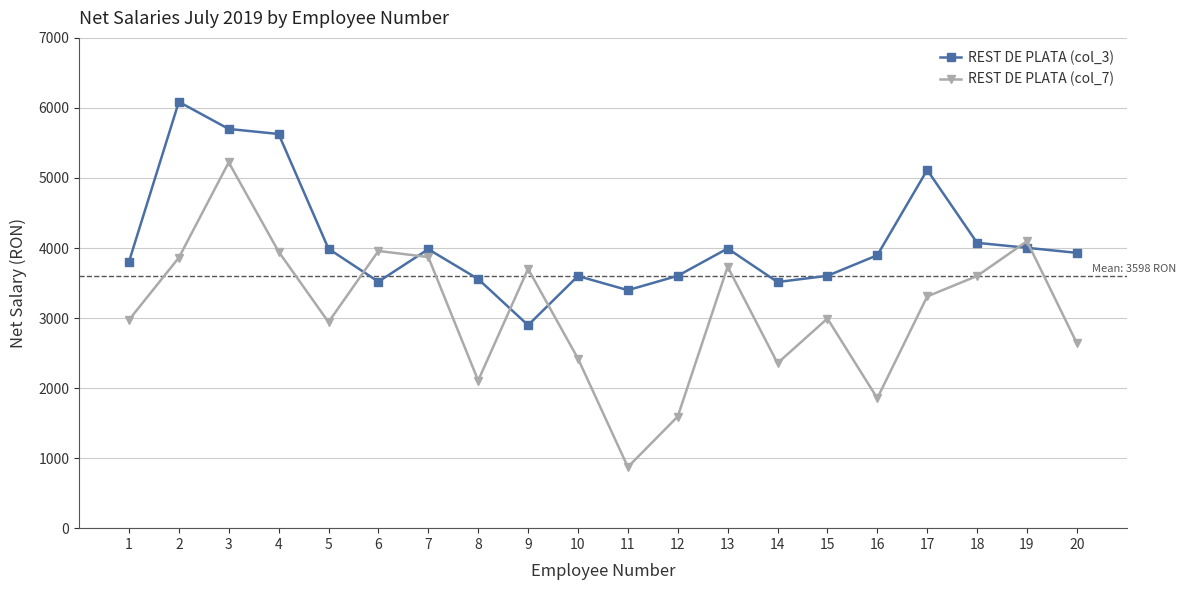

What is the greatest value displayed?

6087